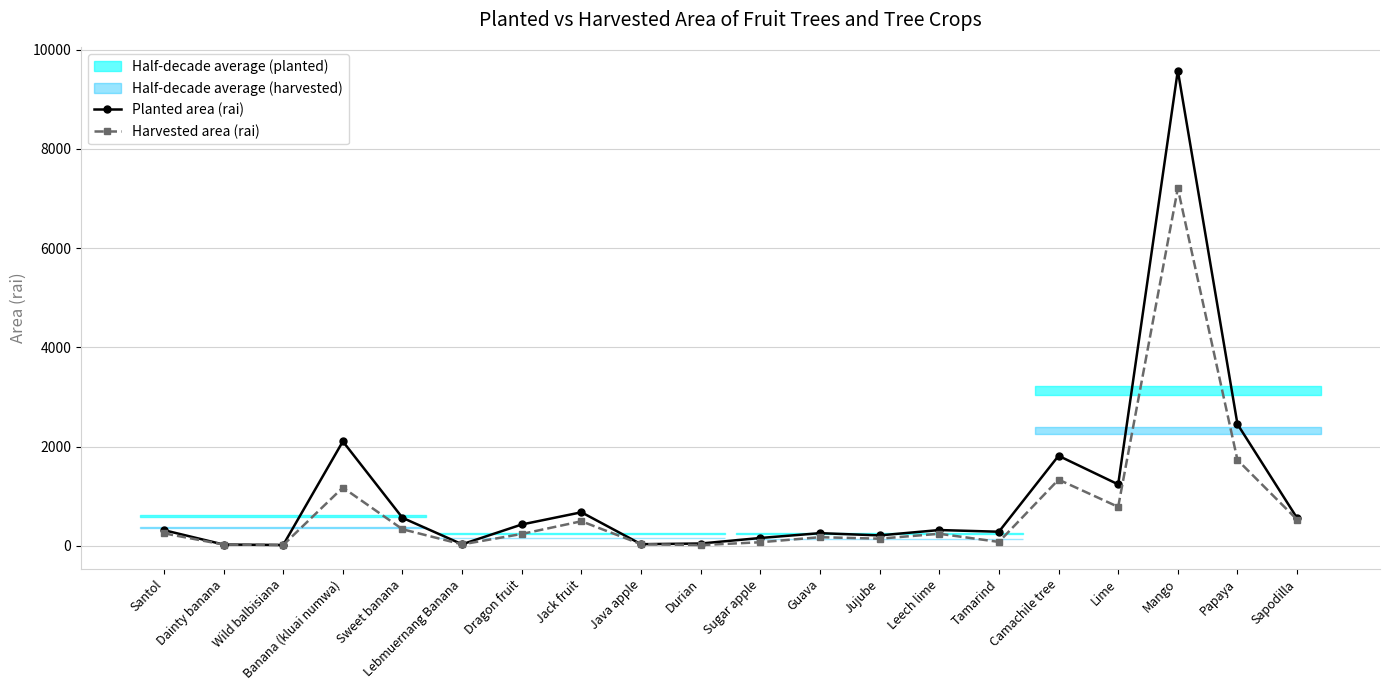

How many lines are shown in the chart?

2